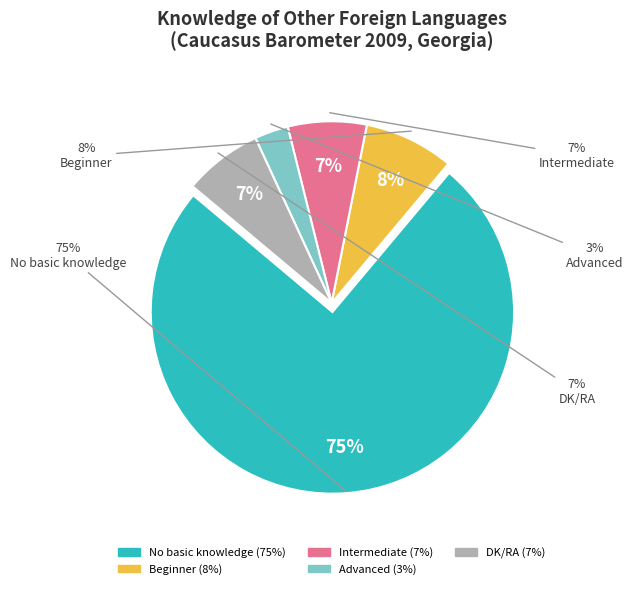

How much of the chart is everything except No basic knowledge?

25.0%